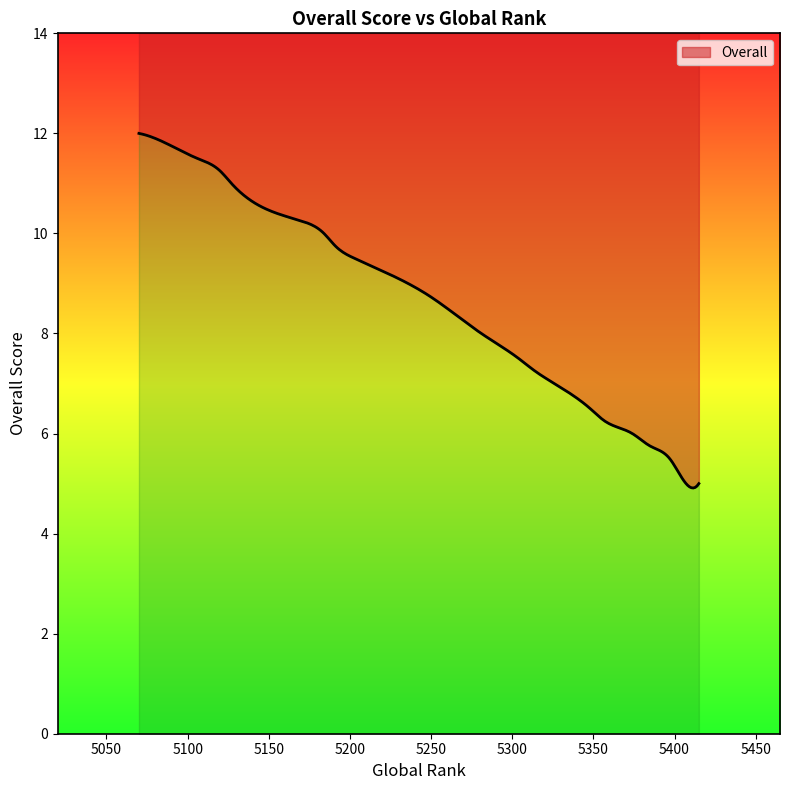

What is the average value?

8.8